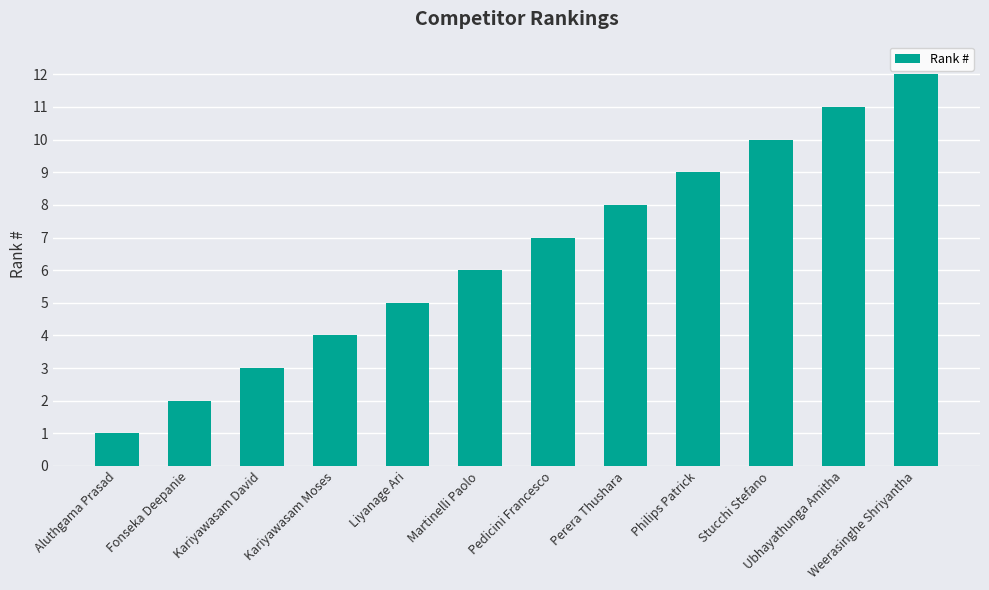

True or false: the data shows 7 at Pedicini Francesco.

True